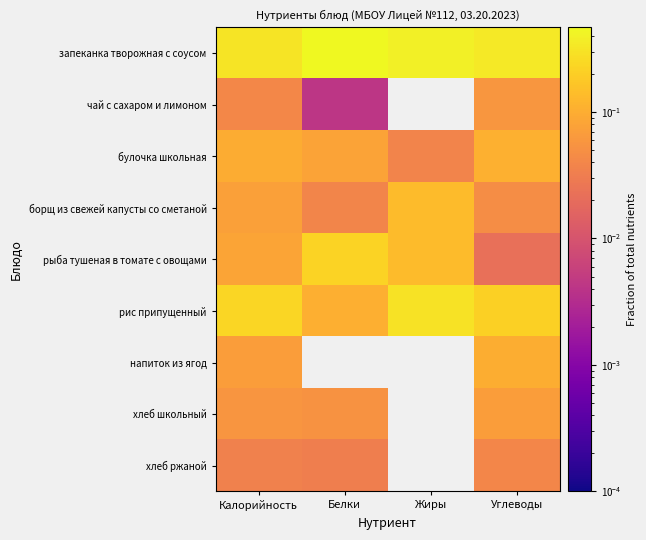

At which category is the sum across all series the highest?

Калорийность